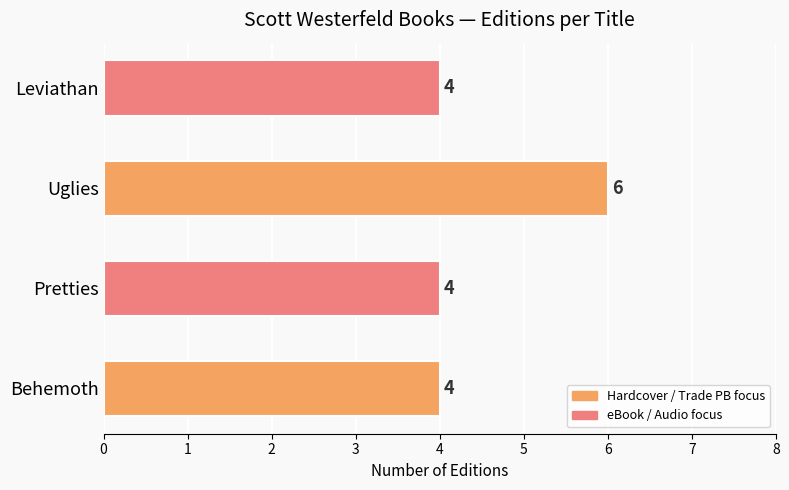

Is it true that the value at Behemoth is 2?

False